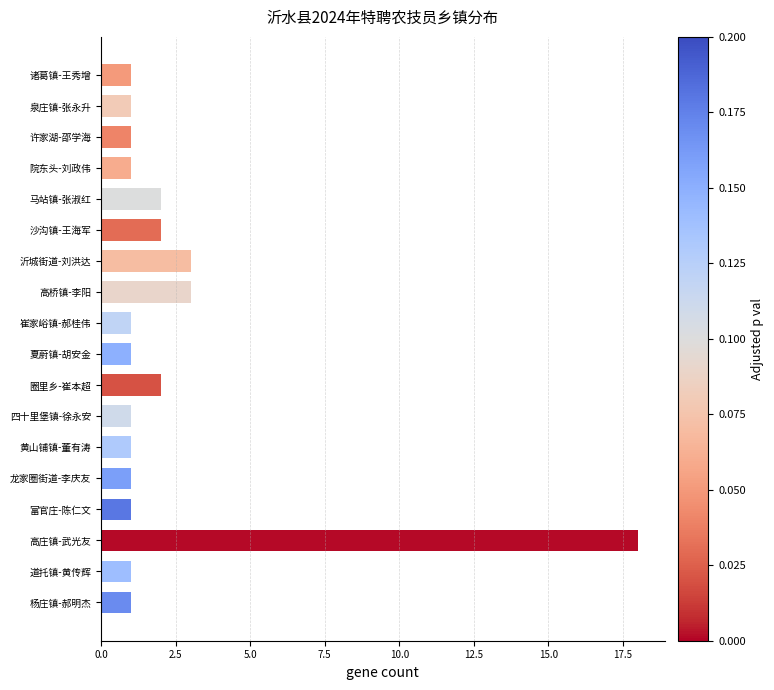

What is the change in value from 许家湖-邵学海 to 沙沟镇-王海军?

+1